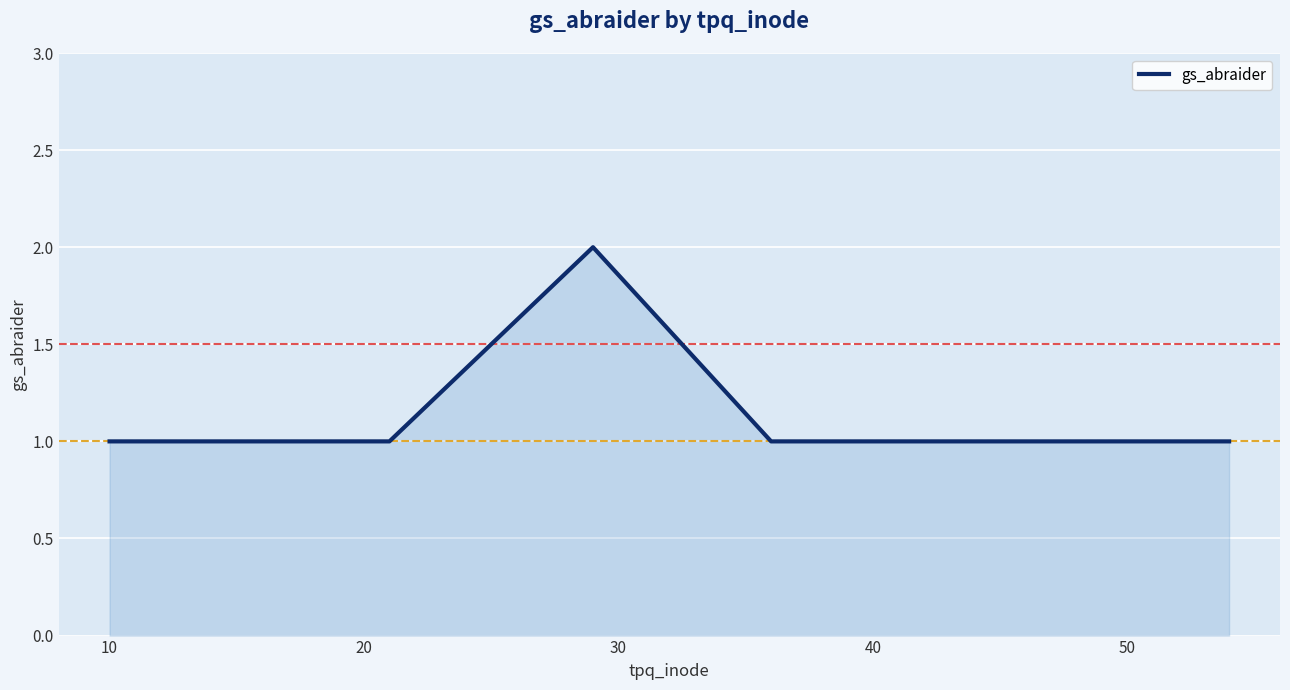

Approximately how many times larger is the value at 0 compared to 20?

1.0